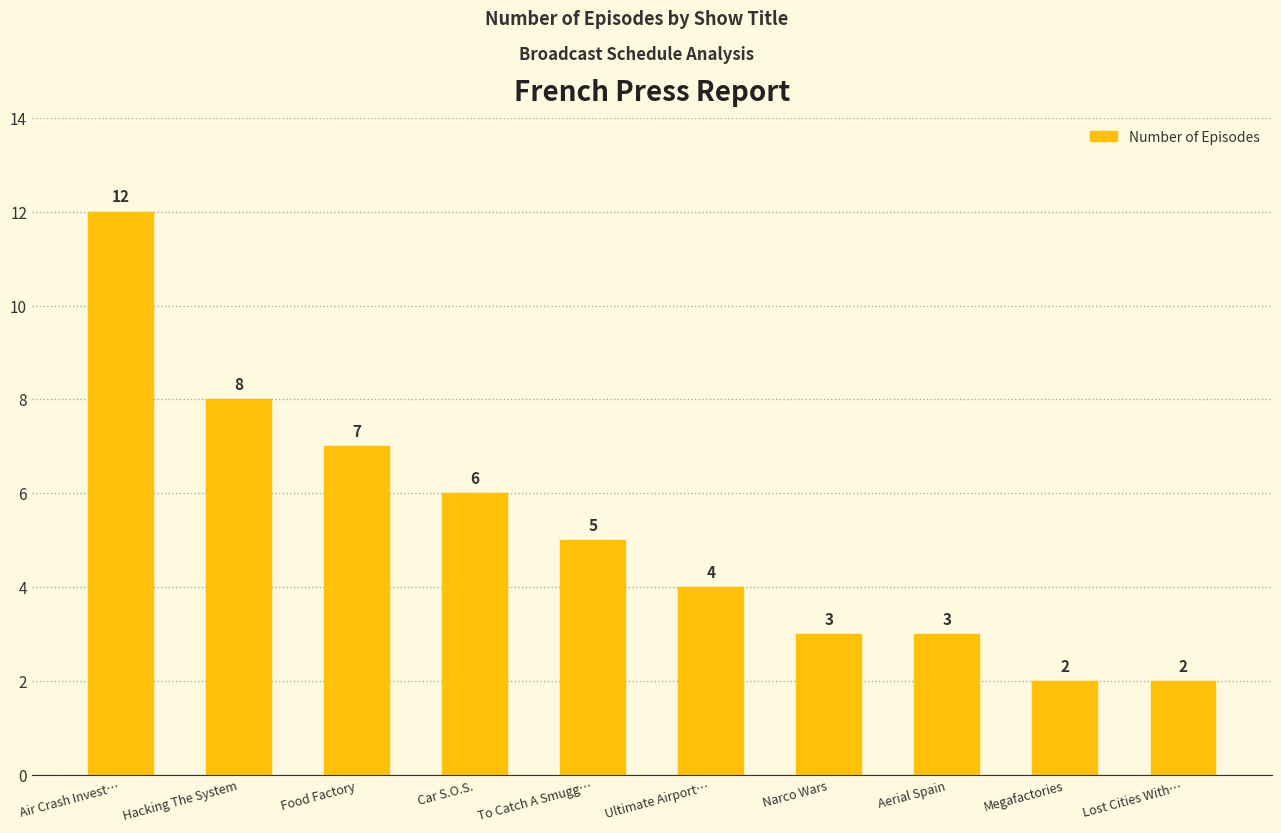

Are the bars grouped side by side (vs. stacked)?

No